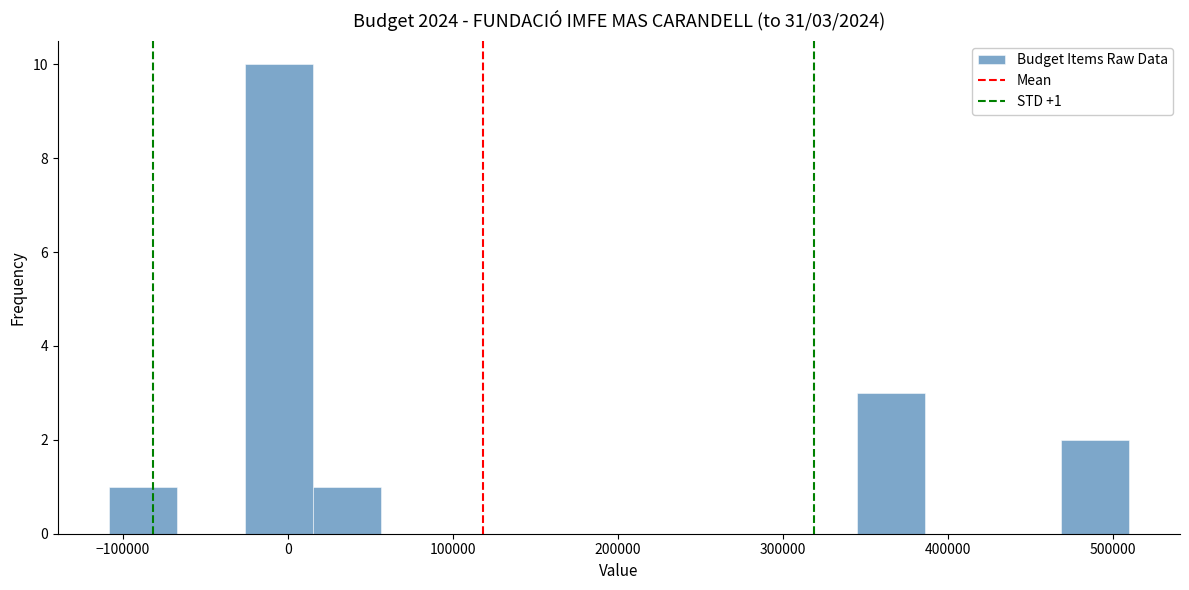

Which range on the x-axis has the tallest bar?

-30000 to 20000